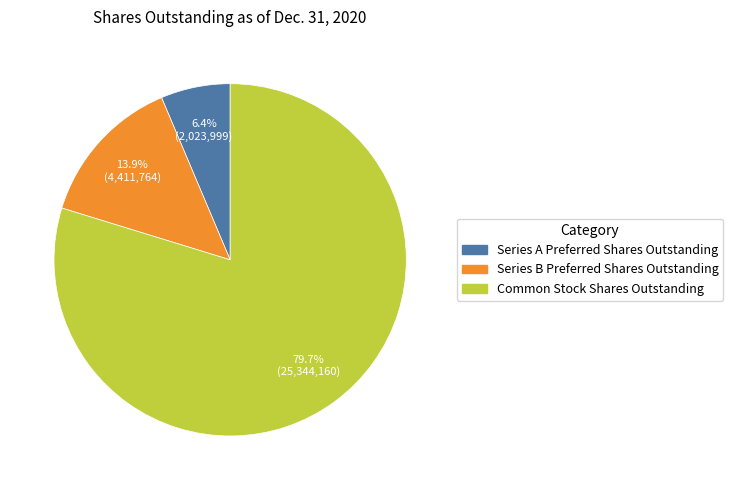

Is Common Stock Shares Outstanding the majority of the pie?

Yes